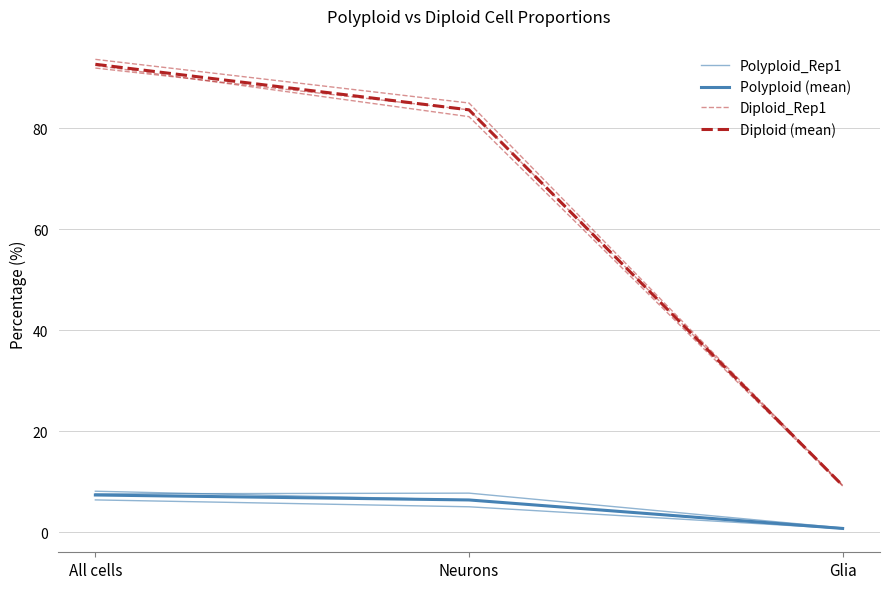

At Neurons, list the series in order from smallest to largest.

Polyploid_Rep1, Polyploid (mean), Diploid (mean), Diploid_Rep1